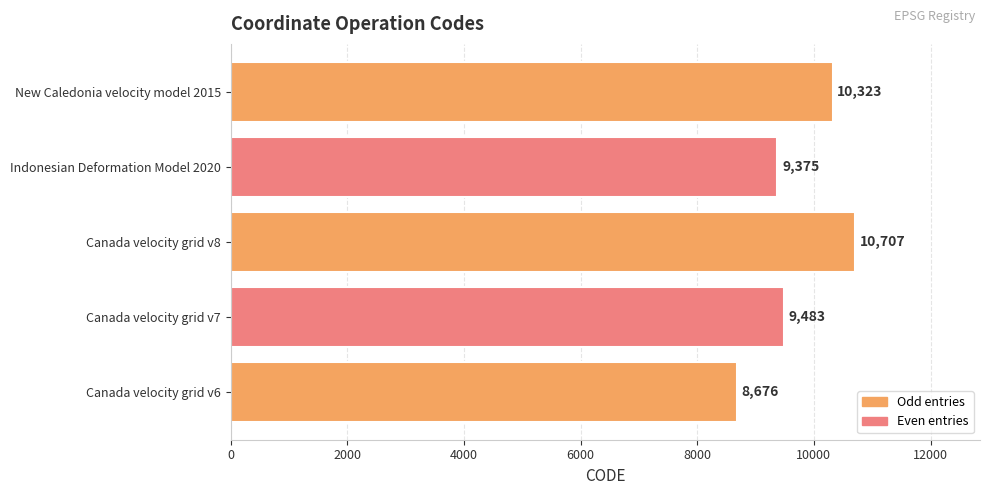

Which label corresponds to the largest value in the chart?

Canada velocity grid v8